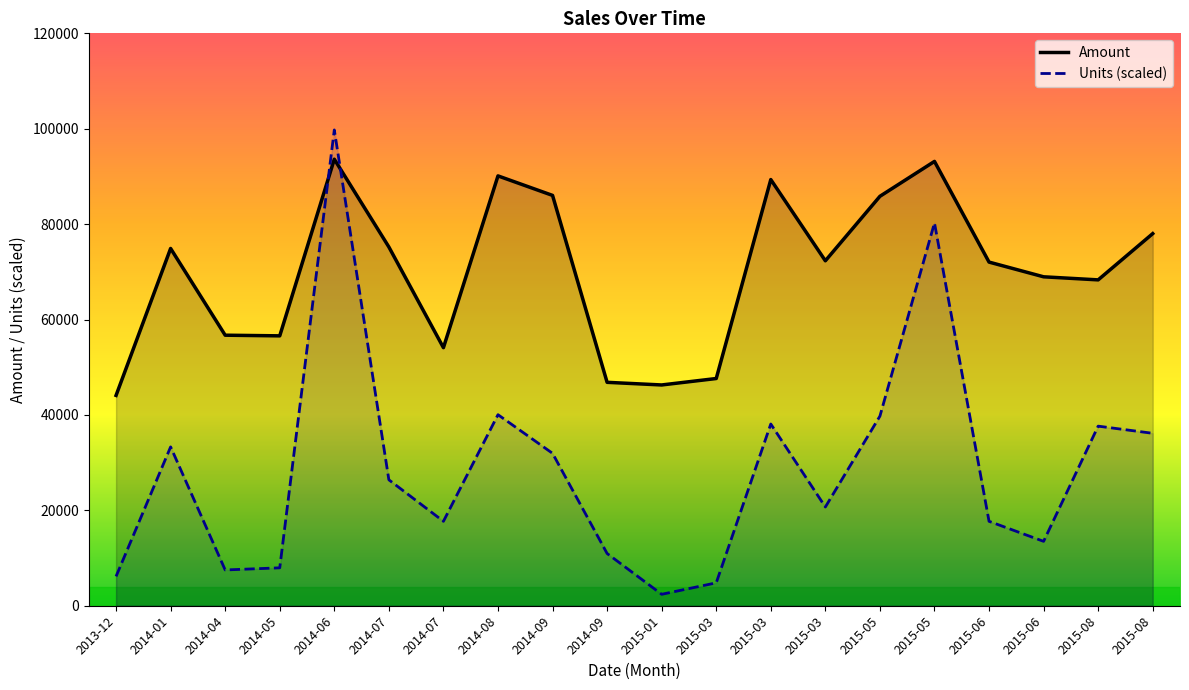

Between 2014-08 and 2015-06, which series saw the biggest shift?

Units (scaled)